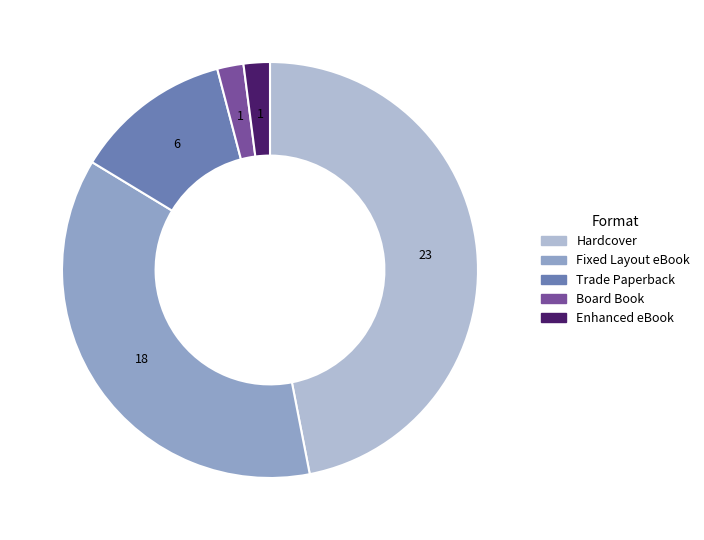

Combined, do Hardcover and Trade Paperback account for over 50%?

Yes